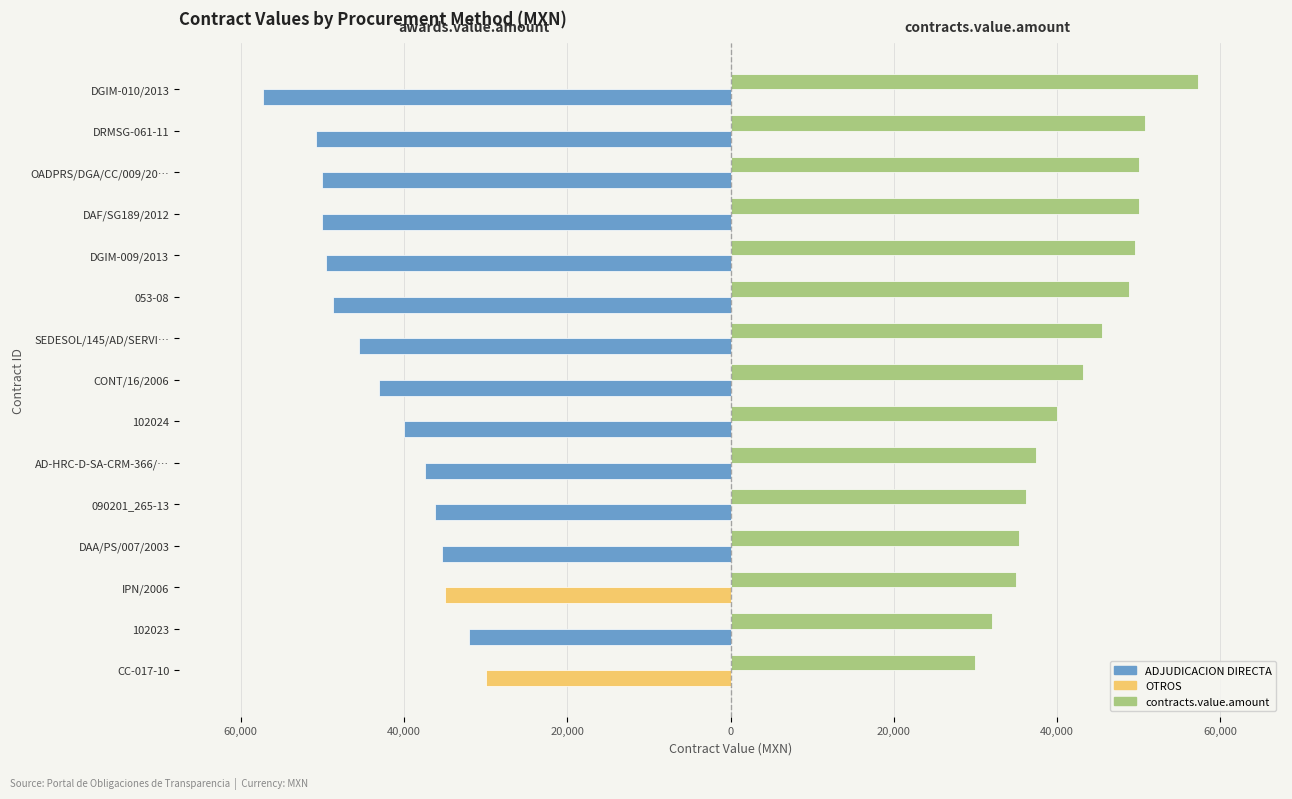

Are the bars grouped side by side (vs. stacked)?

Yes